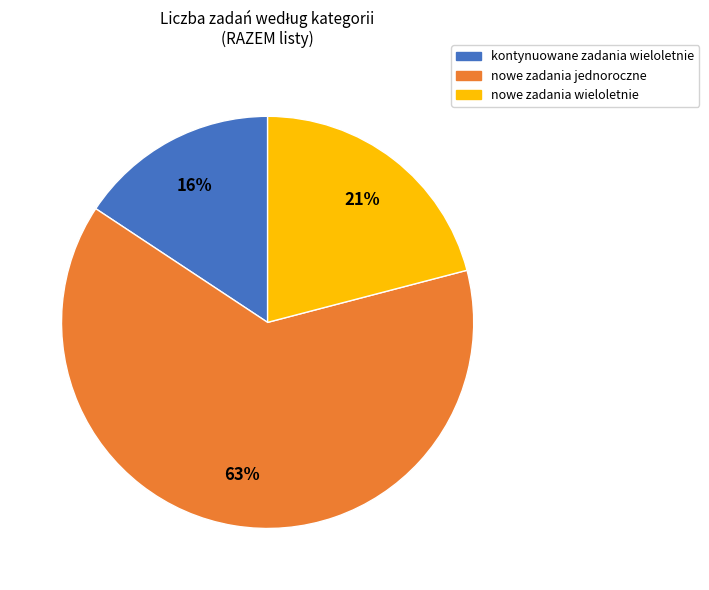

Combined, do nowe zadania jednoroczne and kontynuowane zadania wieloletnie account for over 50%?

Yes